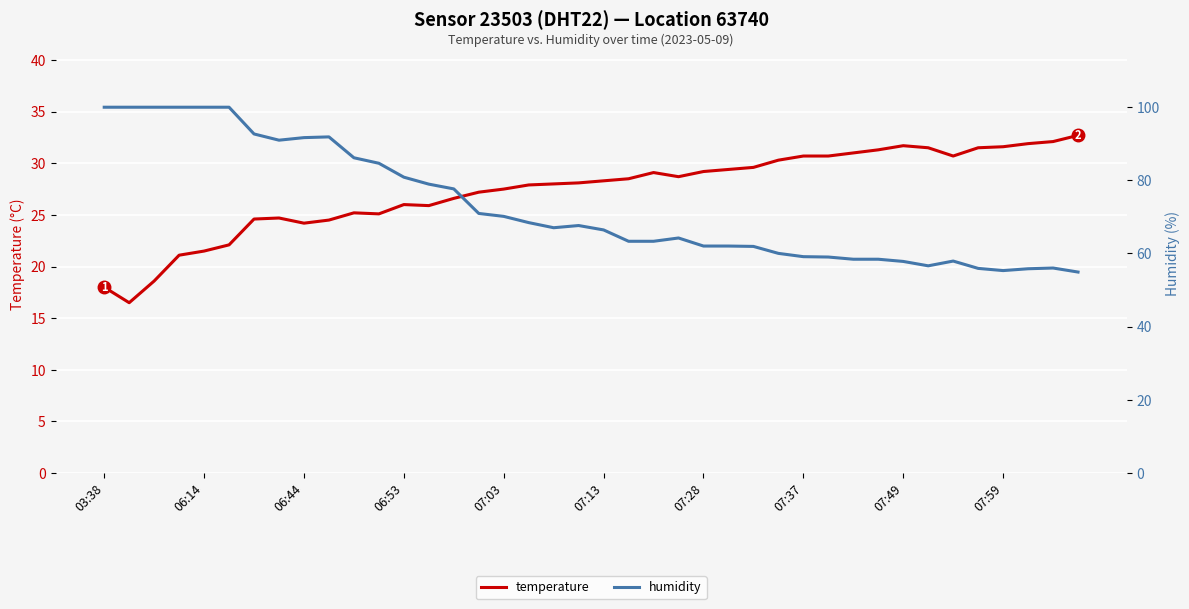

What are all the series names shown in the legend?

temperature, humidity